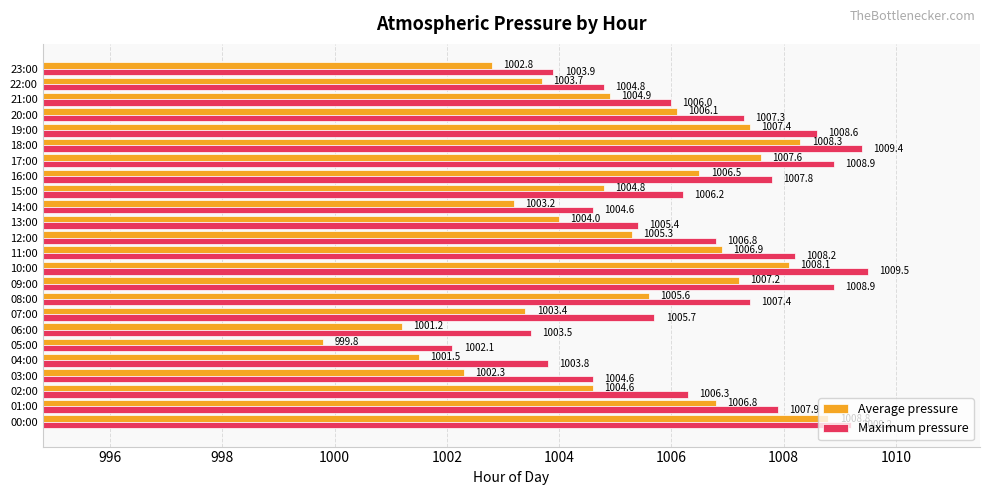

How many data points in Maximum pressure are less than 1006?

9